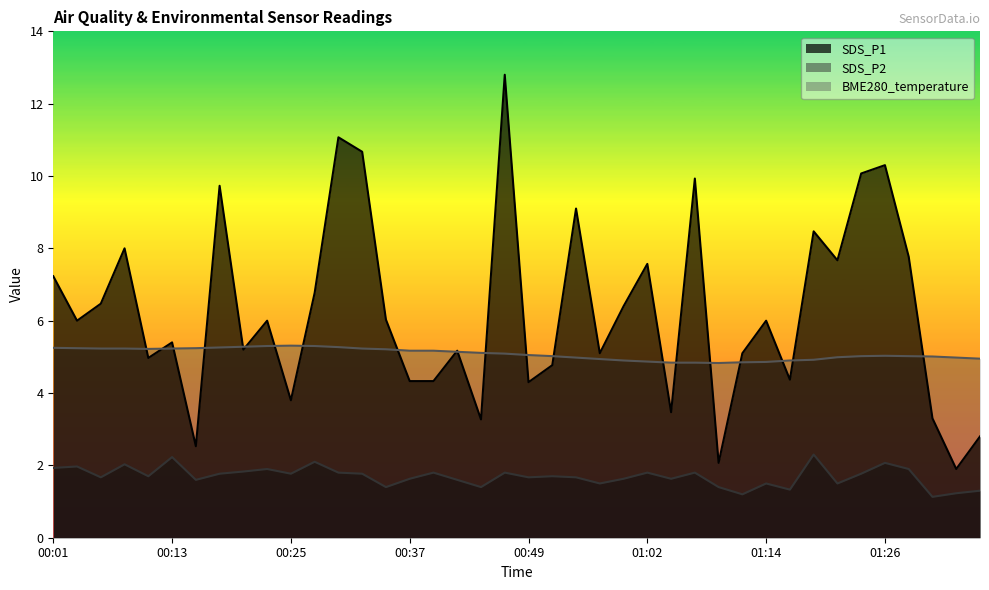

Reading left to right, list all the values displayed in this chart.

SDS_P1: 7.2	6.0	6.5	8.0	5.0	5.4	2.5	9.7	5.2	6.0	3.8	6.8	11.1	10.7	6.0	4.3	4.3	5.2	3.3	12.8	4.3	4.8	9.1	5.1	6.4	7.6	3.5	9.9	2.1	5.1	6.0	4.4	8.5	7.7	10.1	10.3	7.8	3.3	1.9	2.8
SDS_P2: 1.9	2.0	1.7	2.0	1.7	2.2	1.6	1.8	1.8	1.9	1.8	2.1	1.8	1.8	1.4	1.6	1.8	1.6	1.4	1.8	1.7	1.7	1.7	1.5	1.6	1.8	1.6	1.8	1.4	1.2	1.5	1.3	2.3	1.5	1.8	2.1	1.9	1.1	1.2	1.3
BME280_temperature: 5.2	5.2	5.2	5.2	5.2	5.2	5.2	5.3	5.3	5.3	5.3	5.3	5.3	5.2	5.2	5.2	5.2	5.1	5.1	5.1	5.0	5.0	5.0	4.9	4.9	4.9	4.8	4.8	4.8	4.8	4.9	4.9	4.9	5.0	5.0	5.0	5.0	5.0	5.0	5.0